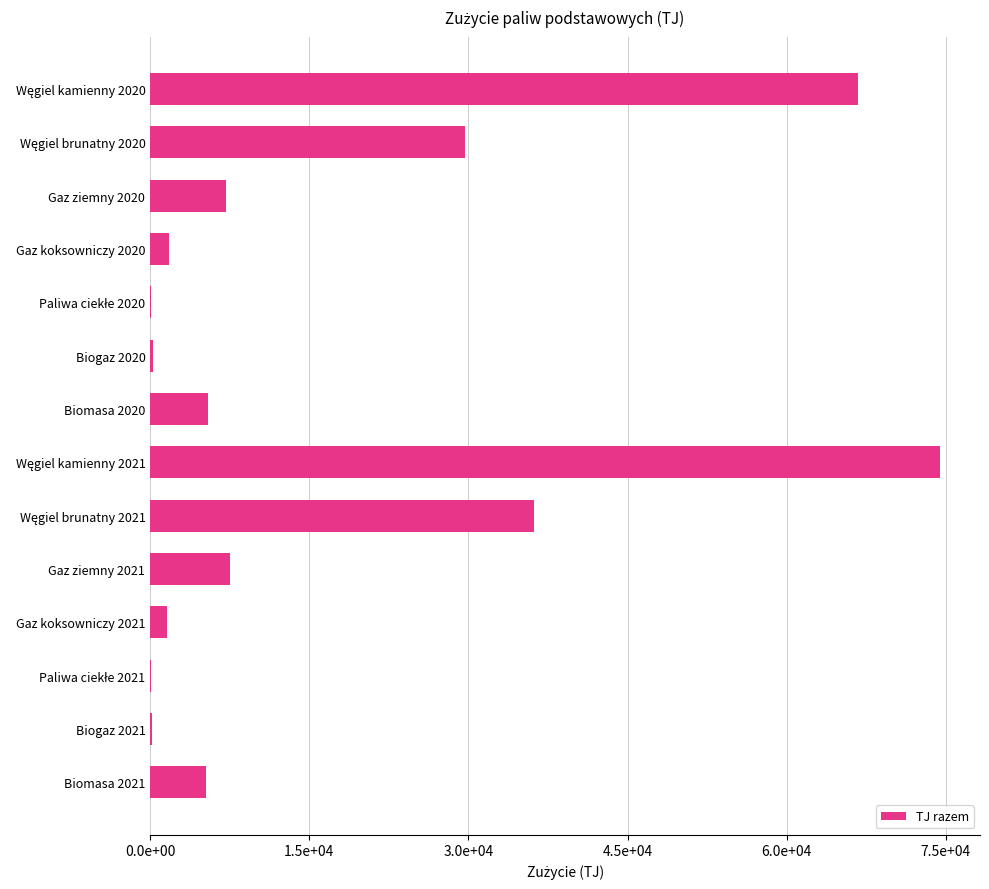

What is the smallest value displayed?

53.3